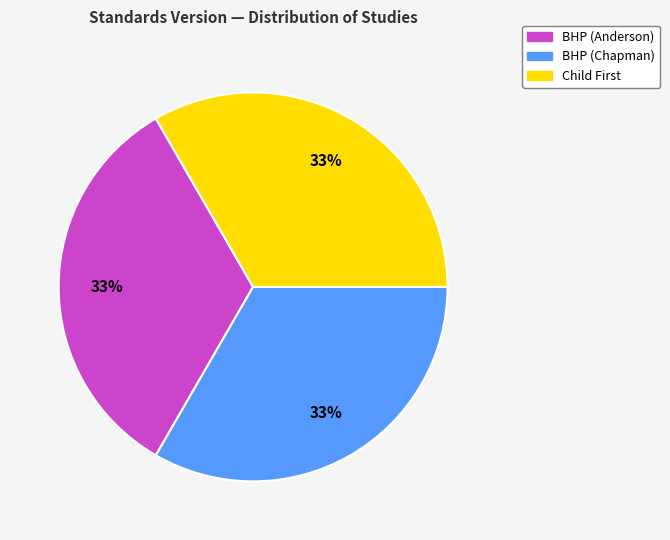

Does any single category account for the majority?

No